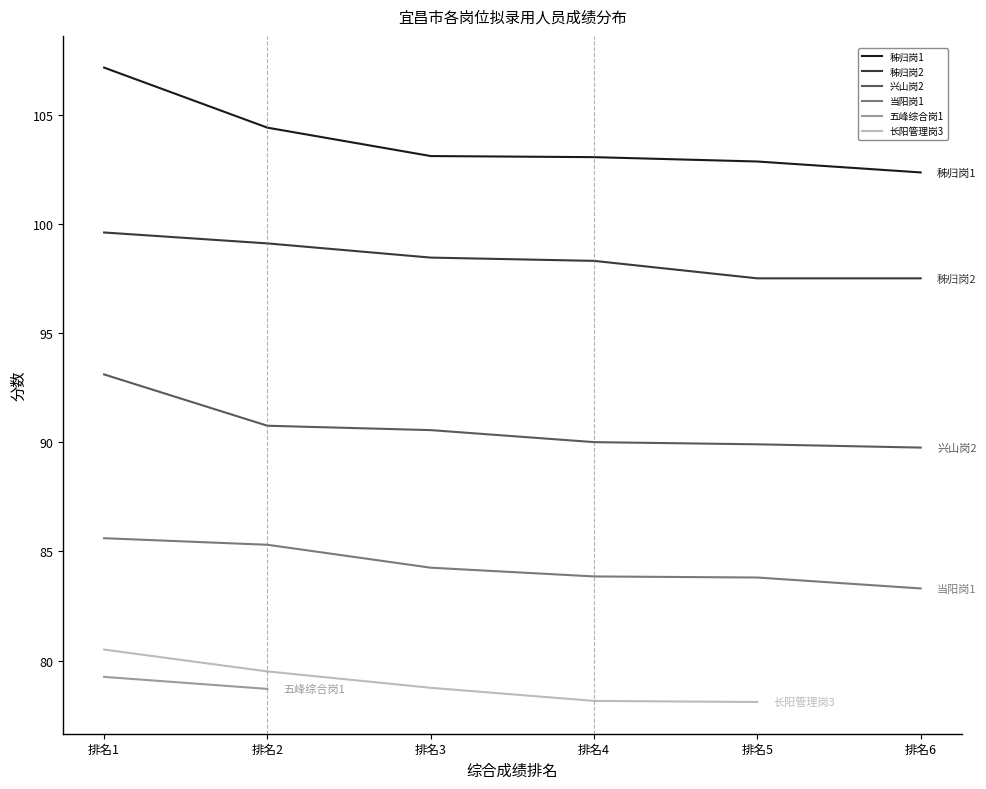

At which label does 秭归岗2 first exceed 98?

排名1